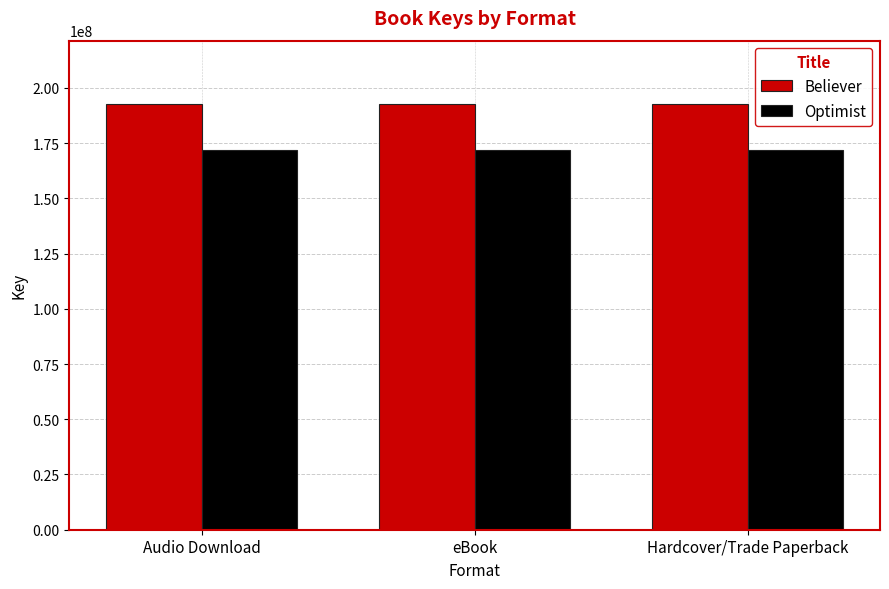

List the series in order of their overall mean, lowest first.

Optimist, Believer